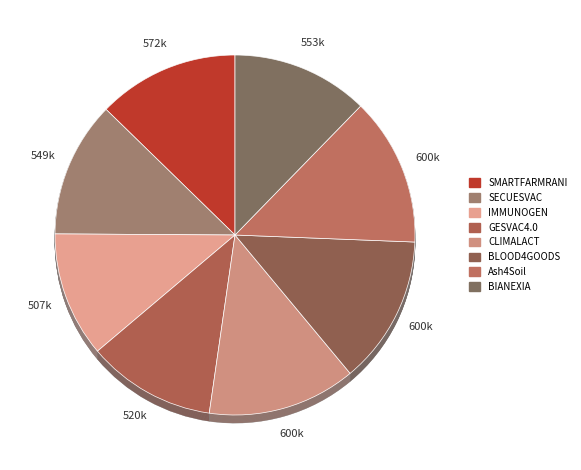

How many slices are in this pie chart?

8